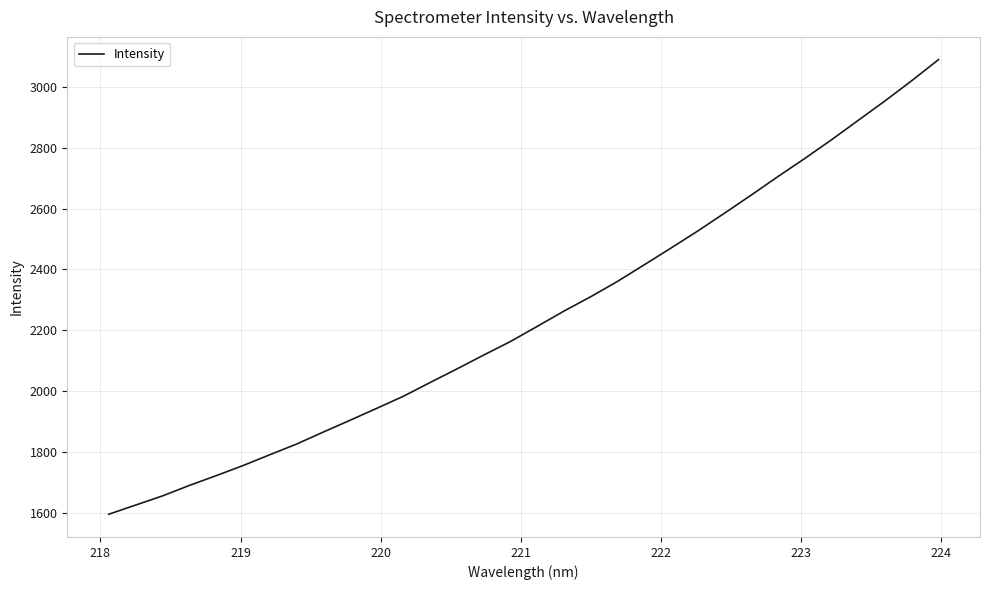

What is the difference between the second highest and second lowest values?

1392.8